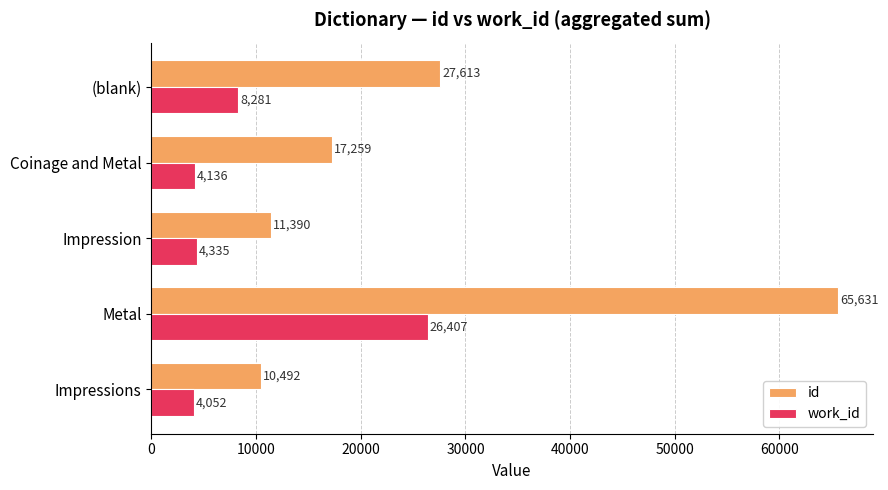

True or false: id has a value of 27613 at (blank).

True